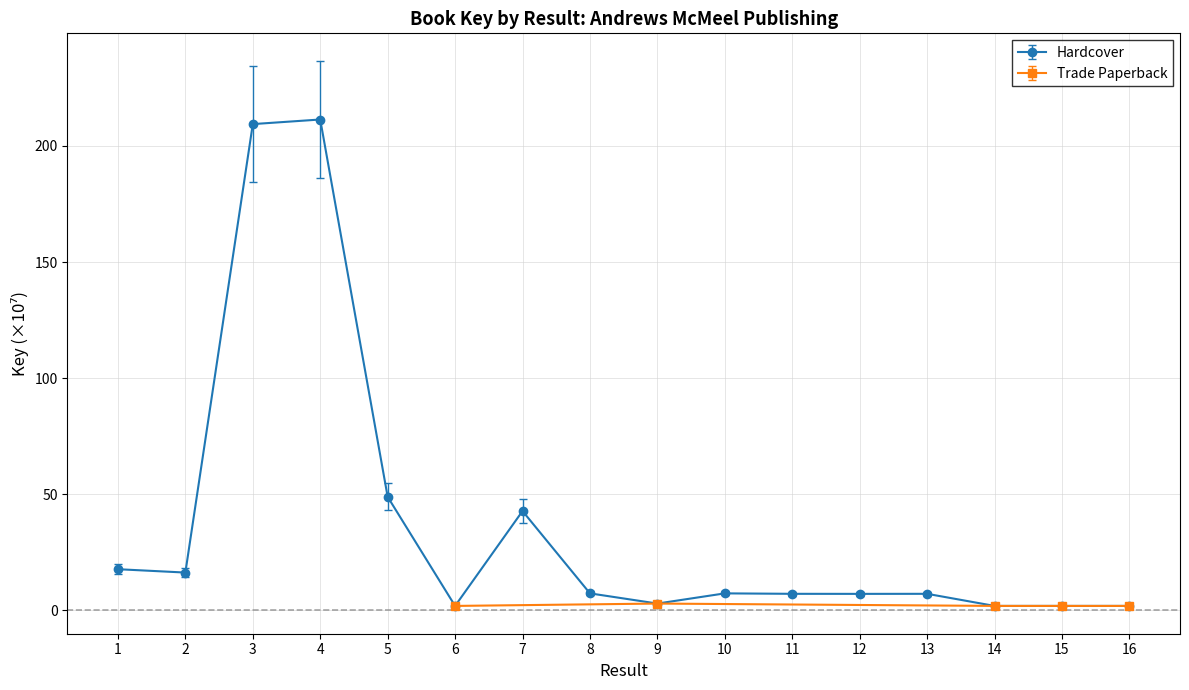

Rank the categories by value from lowest to highest.

6, 16, 15, 14, 9, 12, 11, 13, 8, 10, 2, 1, 7, 5, 3, 4